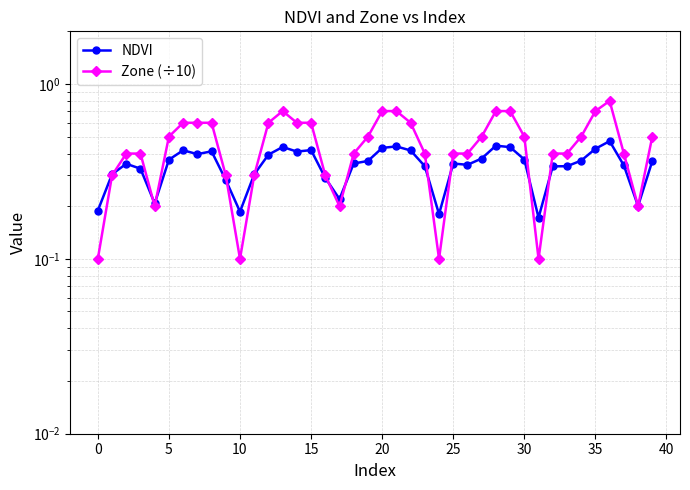

At which category is the sum across all series the highest?

36